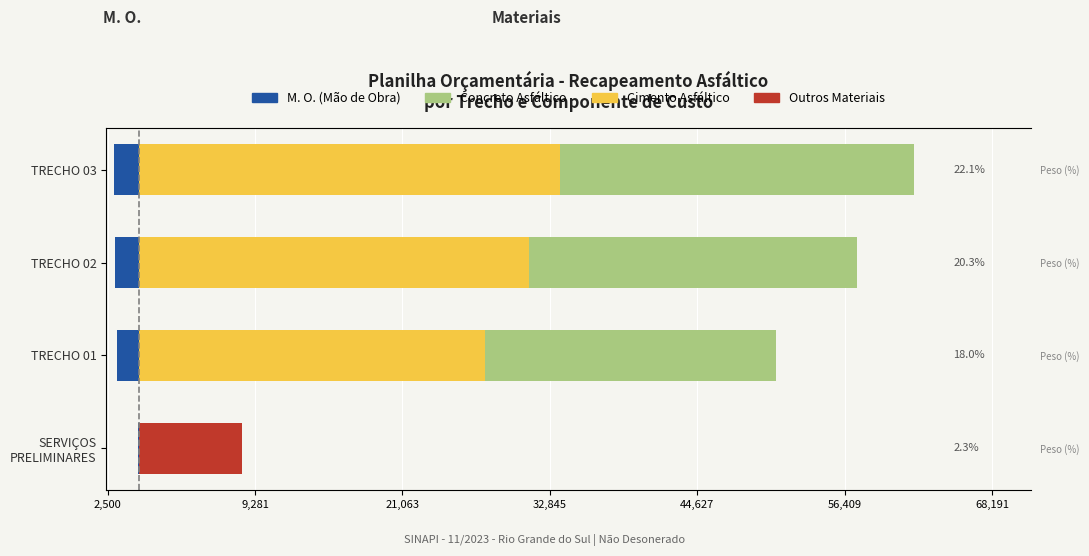

How many data points does each series have?

4